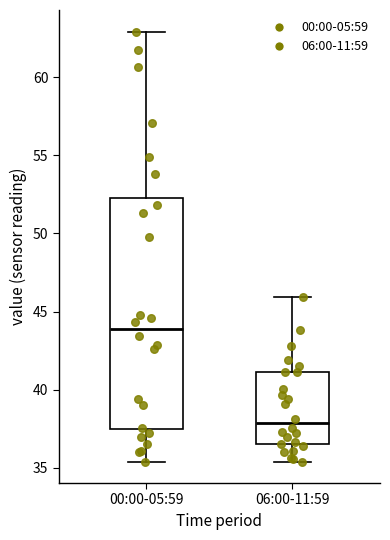

Which box's median line is the lowest?

06:00-11:59